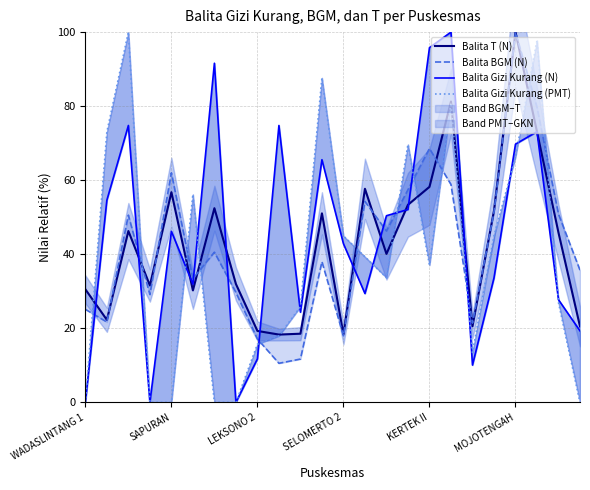

Is it true that Balita Gizi Kurang (PMT) equals 26.5 at SAPURAN?

False